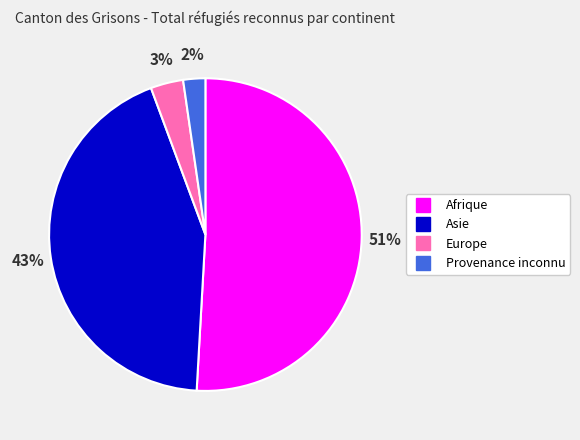

Which slice is the largest?

Afrique